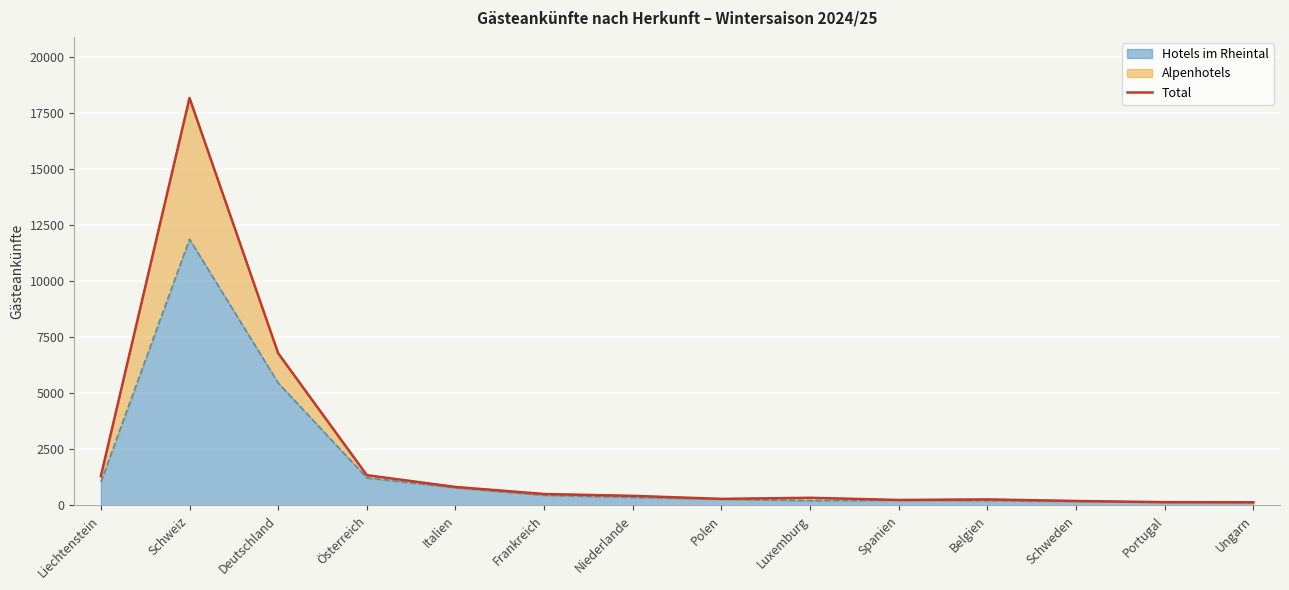

How many interior local peaks (higher than both neighbors) does the data have?

3